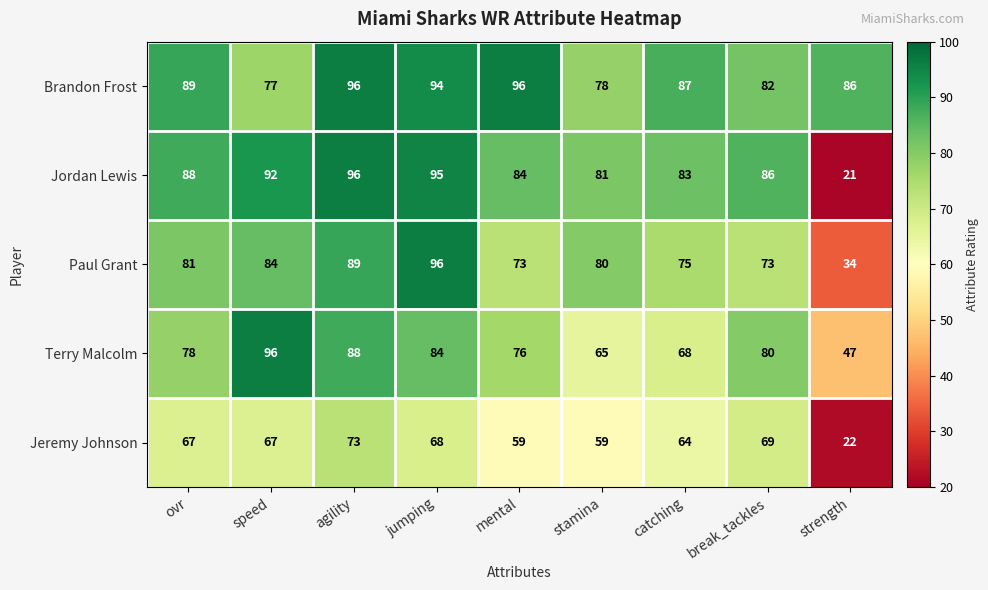

True or false: Jordan Lewis has a value of 95 at jumping.

True